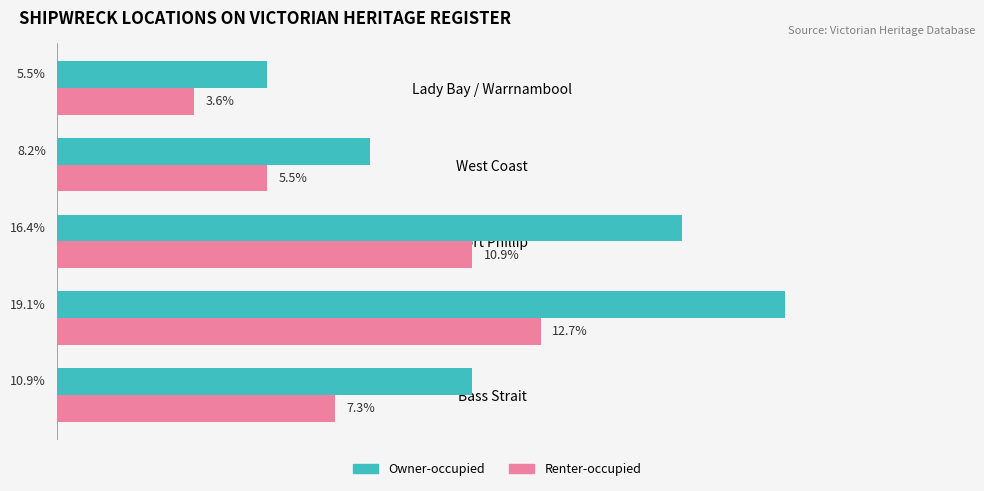

At which category does the chart reach its minimum across all series?

Lady Bay / Warrnambool